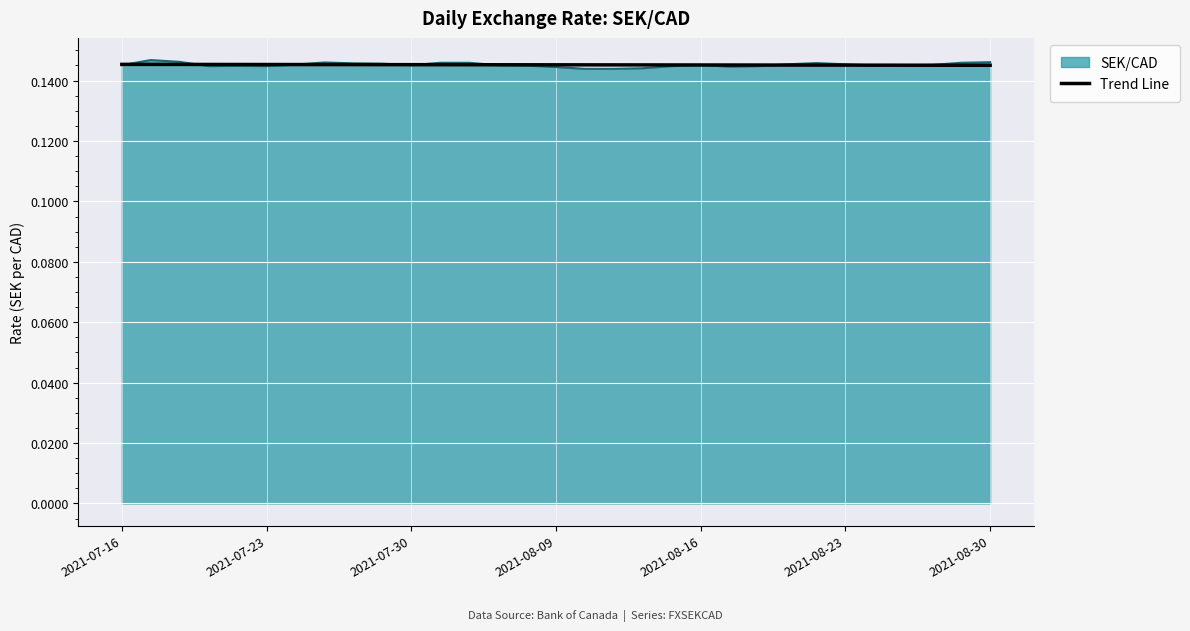

Reading left to right, transcribe all the data shown in this chart.

0.1	0.1	0.1	0.1	0.1	0.1	0.1	0.1	0.1	0.1	0.1	0.1	0.1	0.1	0.1	0.1	0.1	0.1	0.1	0.1	0.1	0.1	0.1	0.1	0.1	0.1	0.1	0.1	0.1	0.1	0.1